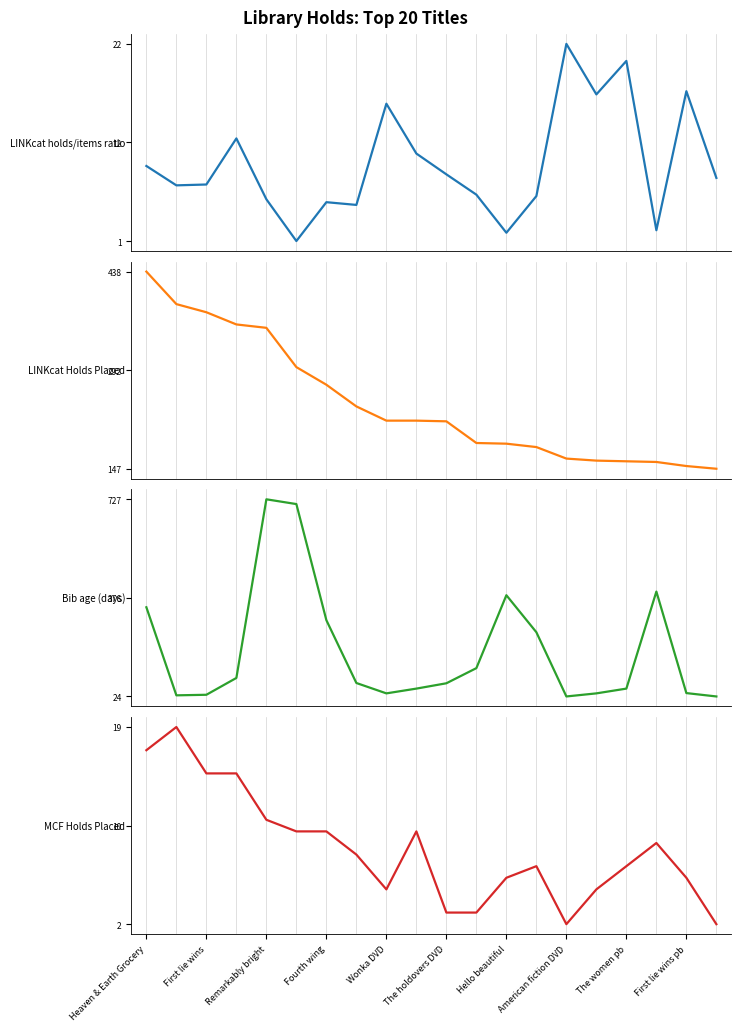

What value does the LINKcat holds/items ratio series have at 19?

7.9